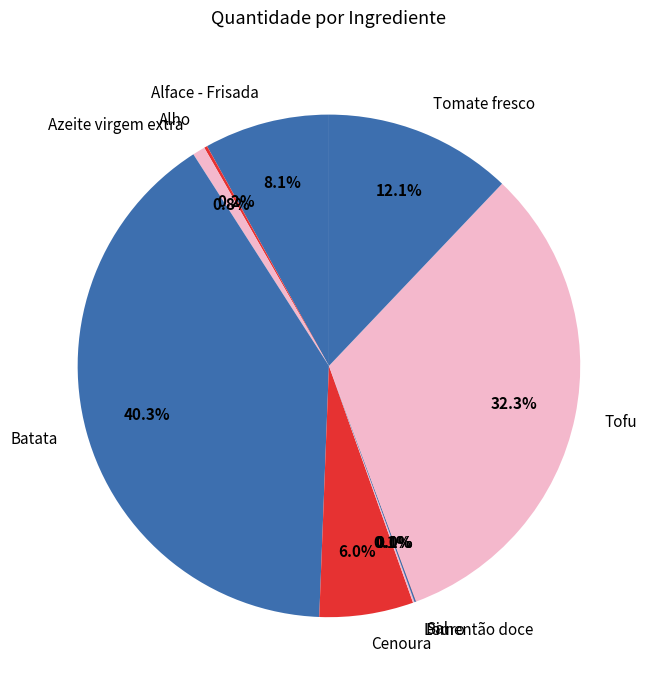

Is it true that Tomate fresco is 21% of the pie?

False